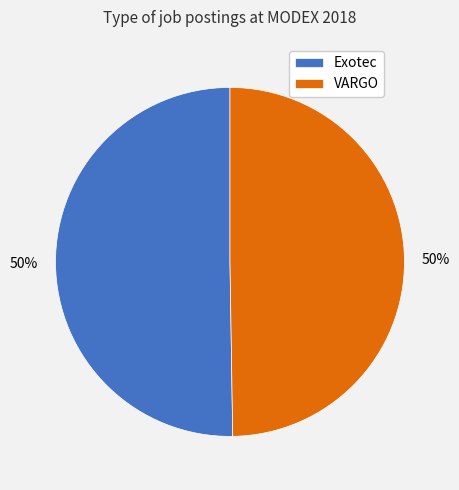

To the nearest percent, what percentage of the pie is VARGO?

50%